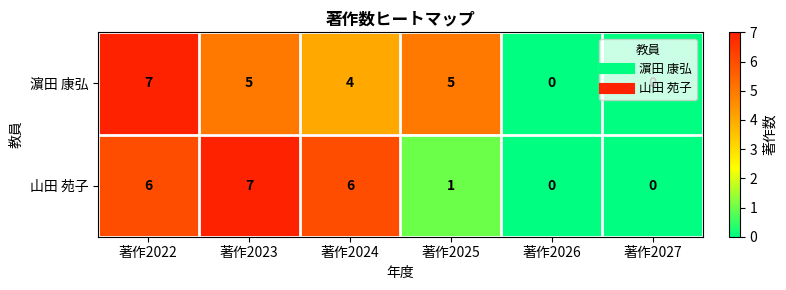

Rank the series by their average value, from highest to lowest.

濵田 康弘, 山田 苑子